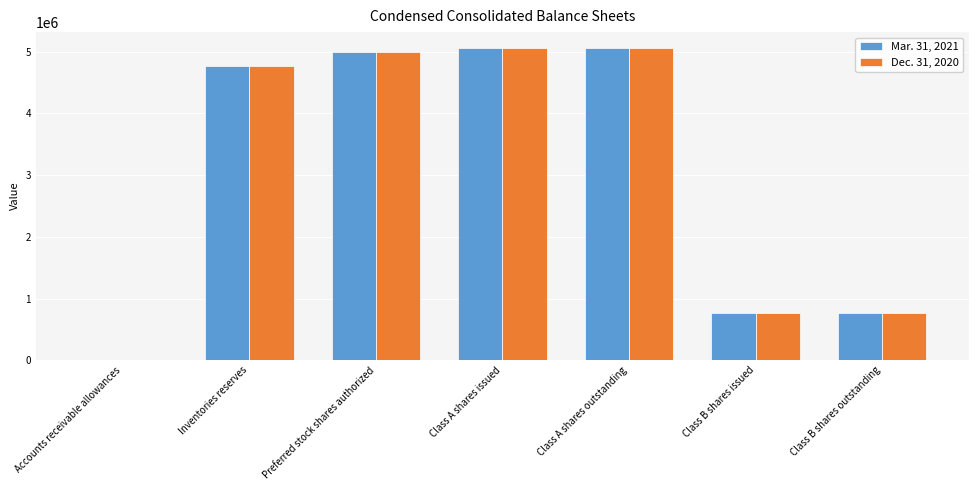

Reading left to right, transcribe all the data shown in this chart.

Mar. 31, 2021: Accounts receivable allowances=7000	Inventories reserves=4769000	Preferred stock shares authorized=5000000	Class A shares issued=5062235	Class A shares outstanding=5062235	Class B shares issued=762612	Class B shares outstanding=762612
Dec. 31, 2020: Accounts receivable allowances=7000	Inventories reserves=4759000	Preferred stock shares authorized=5000000	Class A shares issued=5062235	Class A shares outstanding=5062235	Class B shares issued=762612	Class B shares outstanding=762612